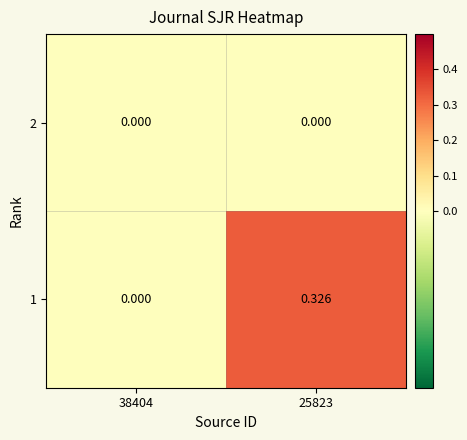

Rank the series at 25823 from highest to lowest value.

1, 2